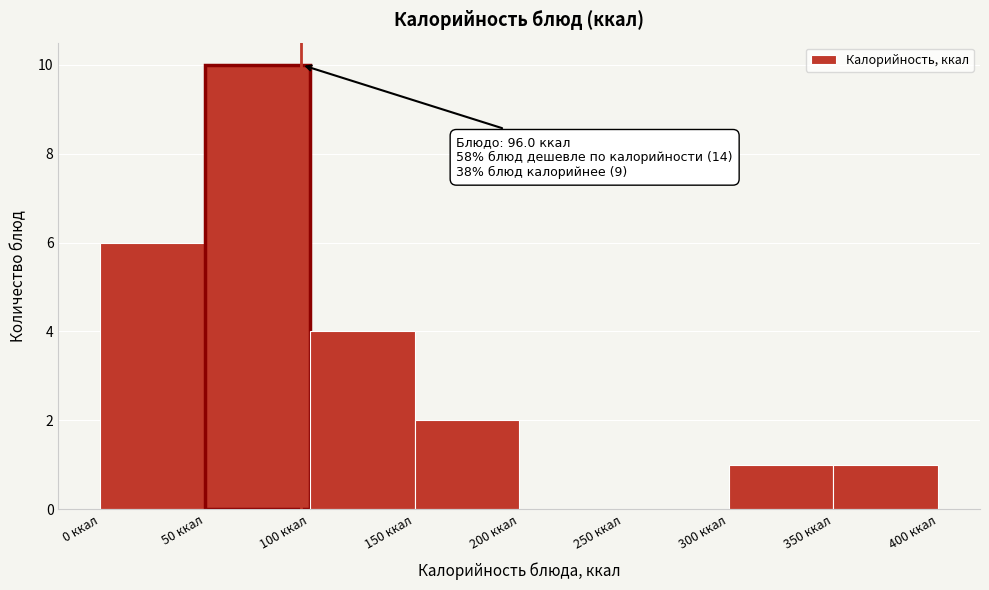

Which range on the x-axis has the tallest bar?

50 to 100